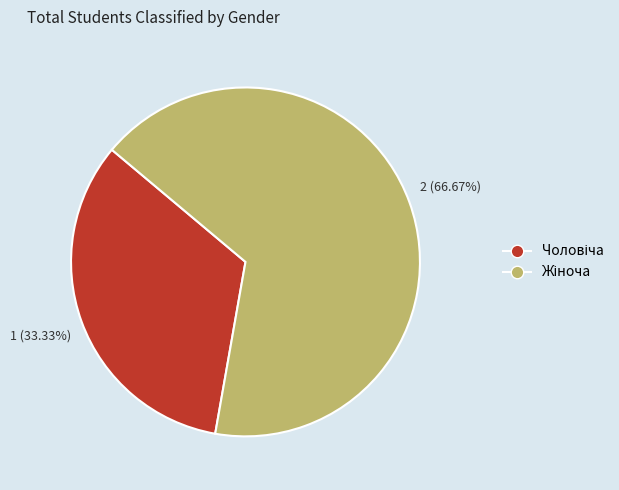

Does any single category account for the majority?

Yes